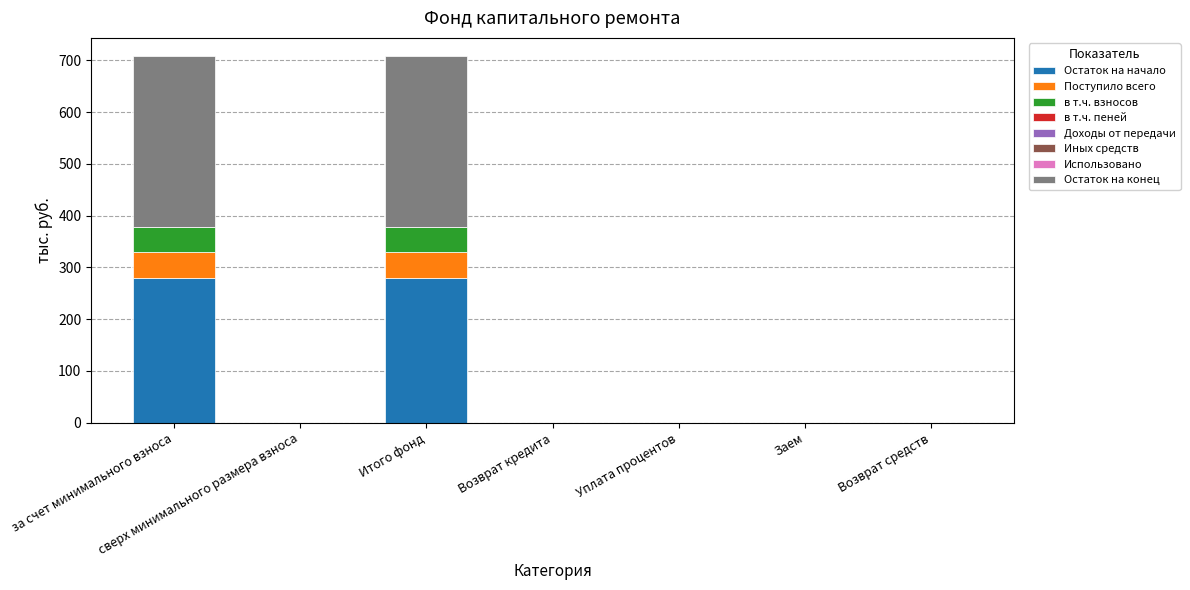

What is the sum of all Остаток на начало values?

557.9